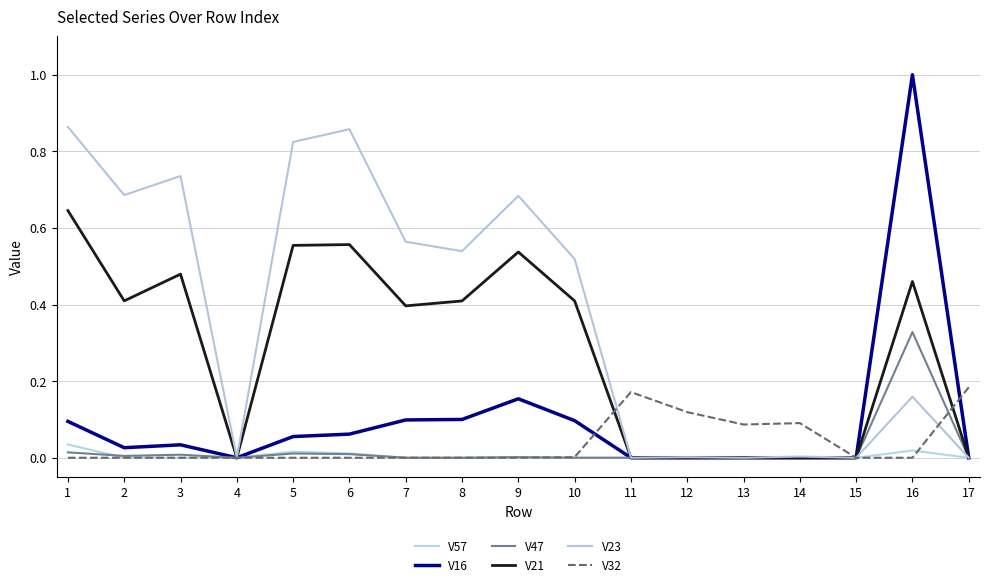

How many lines are shown in the chart?

6